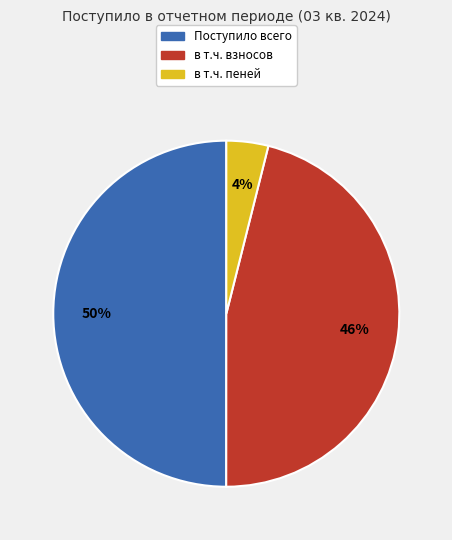

Count the number of slices in the pie.

3